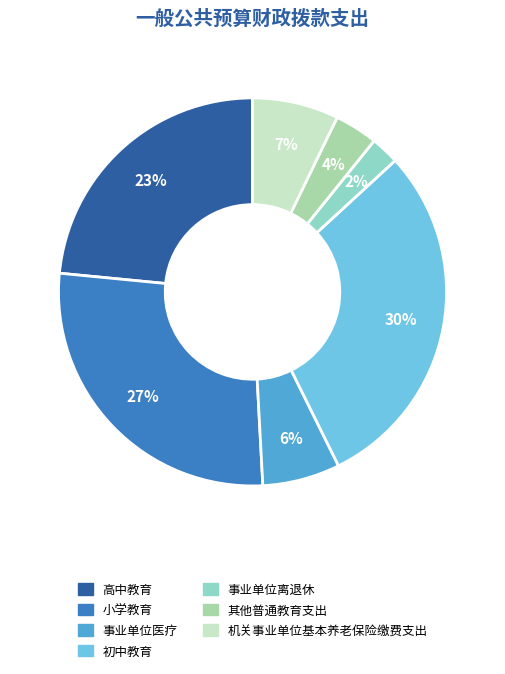

Rank the categories by value from lowest to highest.

事业单位离退休, 其他普通教育支出, 事业单位医疗, 机关事业单位基本养老保险缴费支出, 高中教育, 小学教育, 初中教育